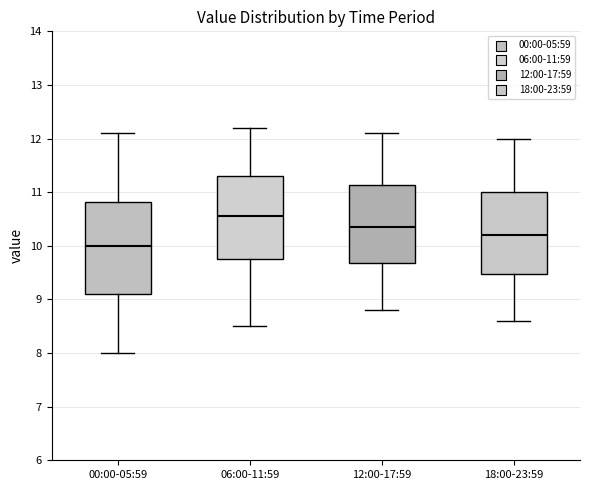

Which box's median line is the lowest?

00:00-05:59